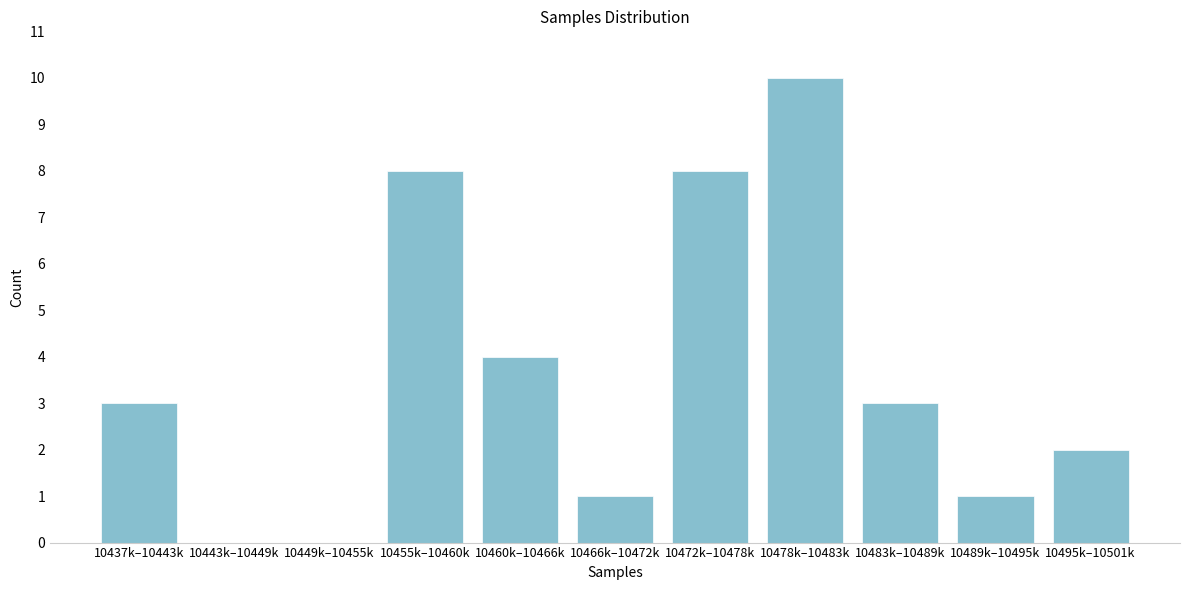

Reading right to left, extract all data points from this chart.

10495k–10501k=2	10489k–10495k=1	10483k–10489k=3	10478k–10483k=10	10472k–10478k=8	10466k–10472k=1	10460k–10466k=4	10455k–10460k=8	10449k–10455k=0	10443k–10449k=0	10437k–10443k=3